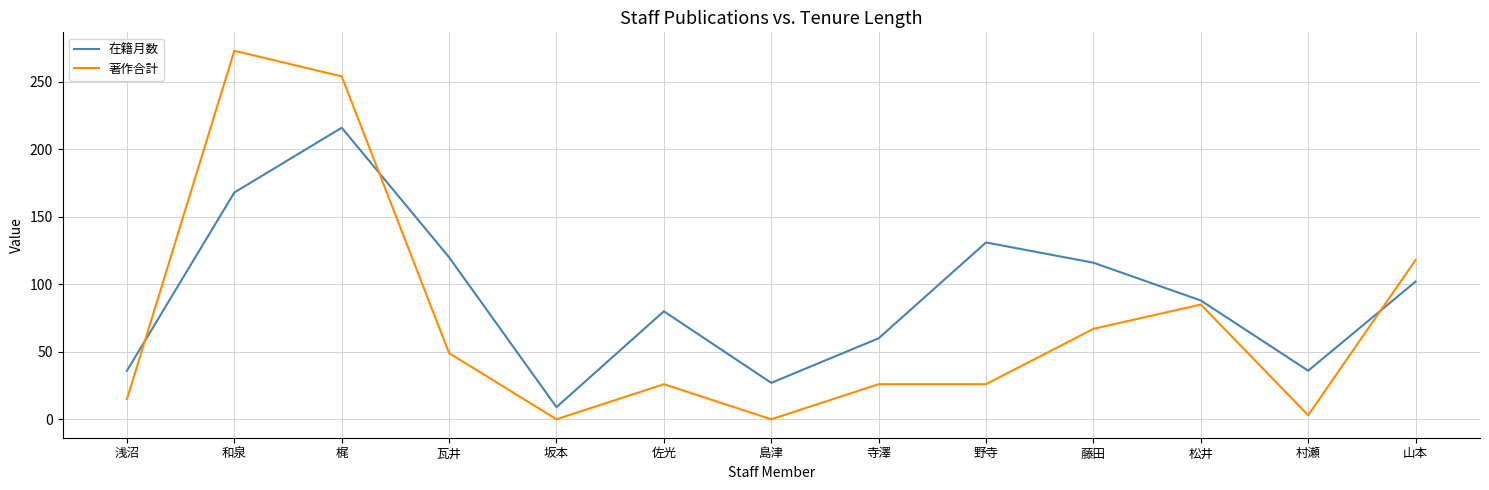

How many times do 著作合計 and 在籍月数 cross each other?

3